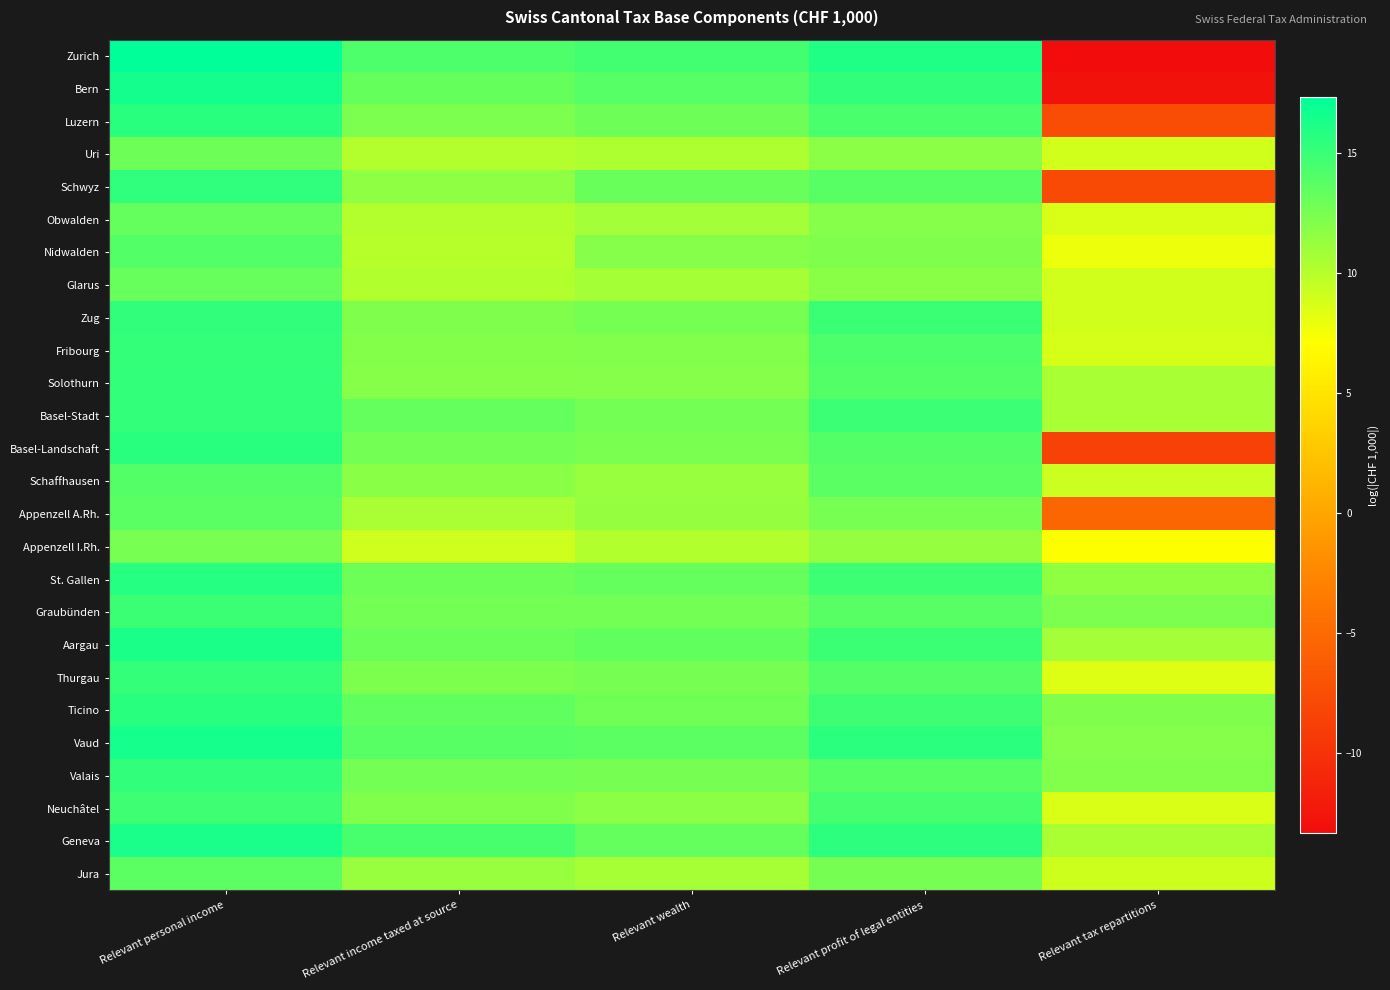

Reading left to right, transcribe all the data shown in this chart.

Zurich: Relevant personal income=17.3	Relevant income taxed at source=14.3	Relevant wealth=14.7	Relevant profit of legal entities=16.1	Relevant tax repartitions=-13.3
Bern: Relevant personal income=16.5	Relevant income taxed at source=13.2	Relevant wealth=13.9	Relevant profit of legal entities=15.3	Relevant tax repartitions=-12.8
Luzern: Relevant personal income=15.6	Relevant income taxed at source=12.4	Relevant wealth=12.9	Relevant profit of legal entities=14.4	Relevant tax repartitions=-7.7
Uri: Relevant personal income=13.0	Relevant income taxed at source=10.1	Relevant wealth=10.3	Relevant profit of legal entities=11.8	Relevant tax repartitions=9.0
Schwyz: Relevant personal income=15.4	Relevant income taxed at source=11.6	Relevant wealth=13.1	Relevant profit of legal entities=13.8	Relevant tax repartitions=-7.8
Obwalden: Relevant personal income=13.3	Relevant income taxed at source=10.1	Relevant wealth=10.8	Relevant profit of legal entities=12.0	Relevant tax repartitions=8.6
Nidwalden: Relevant personal income=14.0	Relevant income taxed at source=10.0	Relevant wealth=12.0	Relevant profit of legal entities=12.2	Relevant tax repartitions=7.9
Glarus: Relevant personal income=13.2	Relevant income taxed at source=10.2	Relevant wealth=10.7	Relevant profit of legal entities=11.8	Relevant tax repartitions=9.0
Zug: Relevant personal income=15.3	Relevant income taxed at source=12.2	Relevant wealth=12.7	Relevant profit of legal entities=15.0	Relevant tax repartitions=9.0
Fribourg: Relevant personal income=15.2	Relevant income taxed at source=12.1	Relevant wealth=12.1	Relevant profit of legal entities=14.2	Relevant tax repartitions=8.8
Solothurn: Relevant personal income=15.3	Relevant income taxed at source=11.9	Relevant wealth=12.0	Relevant profit of legal entities=14.0	Relevant tax repartitions=10.6
Basel-Stadt: Relevant personal income=15.3	Relevant income taxed at source=13.3	Relevant wealth=12.7	Relevant profit of legal entities=14.9	Relevant tax repartitions=10.6
Basel-Landschaft: Relevant personal income=15.6	Relevant income taxed at source=12.7	Relevant wealth=12.5	Relevant profit of legal entities=14.0	Relevant tax repartitions=-8.6
Schaffhausen: Relevant personal income=14.0	Relevant income taxed at source=11.8	Relevant wealth=11.3	Relevant profit of legal entities=13.7	Relevant tax repartitions=9.2
Appenzell A.Rh.: Relevant personal income=13.7	Relevant income taxed at source=10.5	Relevant wealth=11.3	Relevant profit of legal entities=12.5	Relevant tax repartitions=-5.3
Appenzell I.Rh.: Relevant personal income=12.5	Relevant income taxed at source=9.0	Relevant wealth=10.2	Relevant profit of legal entities=11.3	Relevant tax repartitions=7.2
St. Gallen: Relevant personal income=15.8	Relevant income taxed at source=13.0	Relevant wealth=13.3	Relevant profit of legal entities=14.9	Relevant tax repartitions=11.6
Graubünden: Relevant personal income=15.0	Relevant income taxed at source=12.7	Relevant wealth=12.7	Relevant profit of legal entities=13.8	Relevant tax repartitions=12.3
Aargau: Relevant personal income=16.2	Relevant income taxed at source=13.1	Relevant wealth=13.4	Relevant profit of legal entities=15.0	Relevant tax repartitions=10.8
Thurgau: Relevant personal income=15.2	Relevant income taxed at source=12.3	Relevant wealth=12.6	Relevant profit of legal entities=14.0	Relevant tax repartitions=8.5
Ticino: Relevant personal income=15.6	Relevant income taxed at source=13.5	Relevant wealth=12.8	Relevant profit of legal entities=14.8	Relevant tax repartitions=12.2
Vaud: Relevant personal income=16.5	Relevant income taxed at source=13.8	Relevant wealth=13.6	Relevant profit of legal entities=15.6	Relevant tax repartitions=12.0
Valais: Relevant personal income=15.3	Relevant income taxed at source=12.7	Relevant wealth=12.6	Relevant profit of legal entities=13.9	Relevant tax repartitions=12.1
Neuchâtel: Relevant personal income=14.8	Relevant income taxed at source=12.2	Relevant wealth=11.7	Relevant profit of legal entities=14.5	Relevant tax repartitions=8.6
Geneva: Relevant personal income=16.3	Relevant income taxed at source=14.5	Relevant wealth=13.3	Relevant profit of legal entities=15.5	Relevant tax repartitions=10.5
Jura: Relevant personal income=13.7	Relevant income taxed at source=11.2	Relevant wealth=10.7	Relevant profit of legal entities=12.6	Relevant tax repartitions=9.1